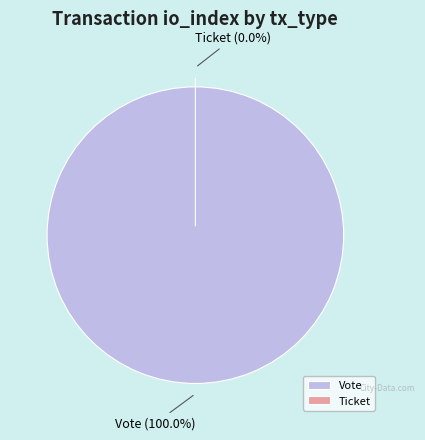

Does any single category account for the majority?

Yes